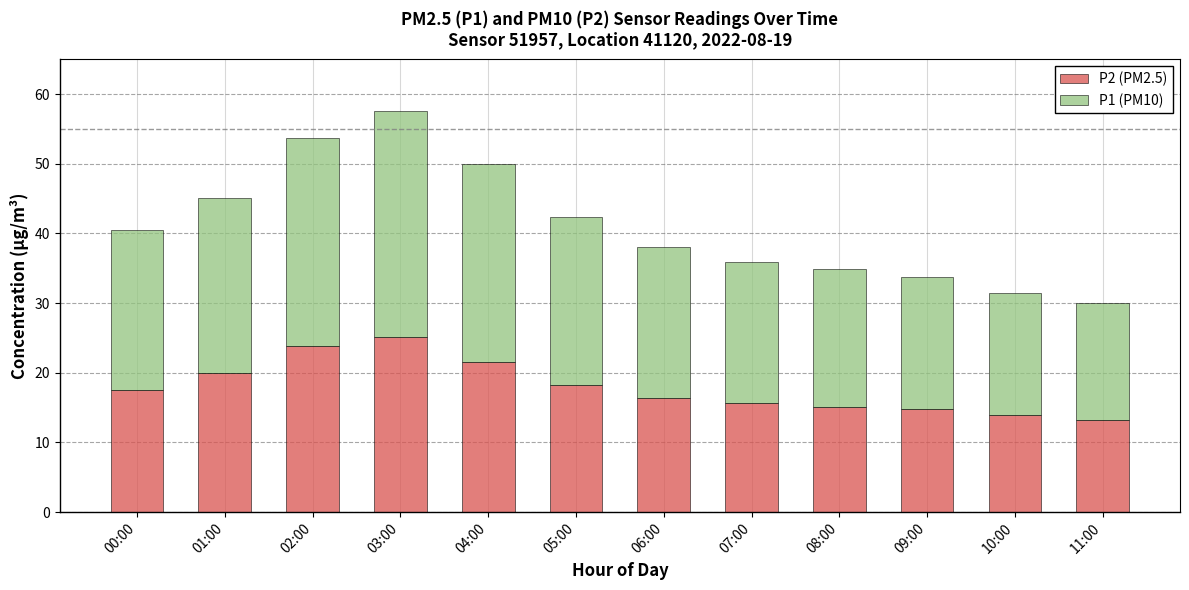

Read the P2 (PM2.5) value at 06:00.

16.4